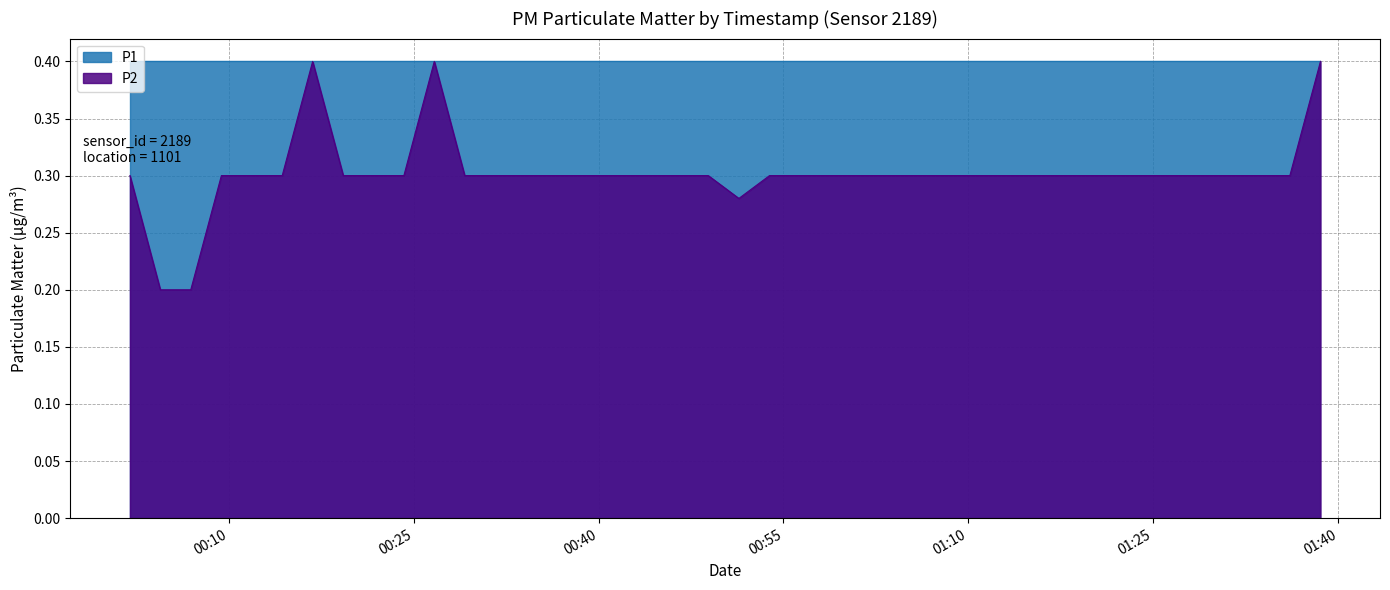

Reading left to right, what are all the values shown in this chart?

2023-04-20T00:02:00=0.3	2023-04-20T00:04:28=0.2	2023-04-20T00:06:56=0.2	2023-04-20T00:09:25=0.3	2023-04-20T00:11:53=0.3	2023-04-20T00:14:21=0.3	2023-04-20T00:16:49=0.4	2023-04-20T00:19:18=0.3	2023-04-20T00:21:46=0.3	2023-04-20T00:24:13=0.3	2023-04-20T00:26:41=0.4	2023-04-20T00:29:09=0.3	2023-04-20T00:31:37=0.3	2023-04-20T00:34:05=0.3	2023-04-20T00:36:34=0.3	2023-04-20T00:39:02=0.3	2023-04-20T00:41:30=0.3	2023-04-20T00:43:58=0.3	2023-04-20T00:46:26=0.3	2023-04-20T00:48:54=0.3	2023-04-20T00:51:23=0.3	2023-04-20T00:53:52=0.3	2023-04-20T00:56:20=0.3	2023-04-20T00:58:47=0.3	2023-04-20T01:01:15=0.3	2023-04-20T01:03:43=0.3	2023-04-20T01:06:11=0.3	2023-04-20T01:08:47=0.3	2023-04-20T01:11:16=0.3	2023-04-20T01:13:44=0.3	2023-04-20T01:16:12=0.3	2023-04-20T01:18:41=0.3	2023-04-20T01:21:10=0.3	2023-04-20T01:23:39=0.3	2023-04-20T01:26:08=0.3	2023-04-20T01:28:38=0.3	2023-04-20T01:31:07=0.3	2023-04-20T01:33:35=0.3	2023-04-20T01:36:04=0.3	2023-04-20T01:38:33=0.4